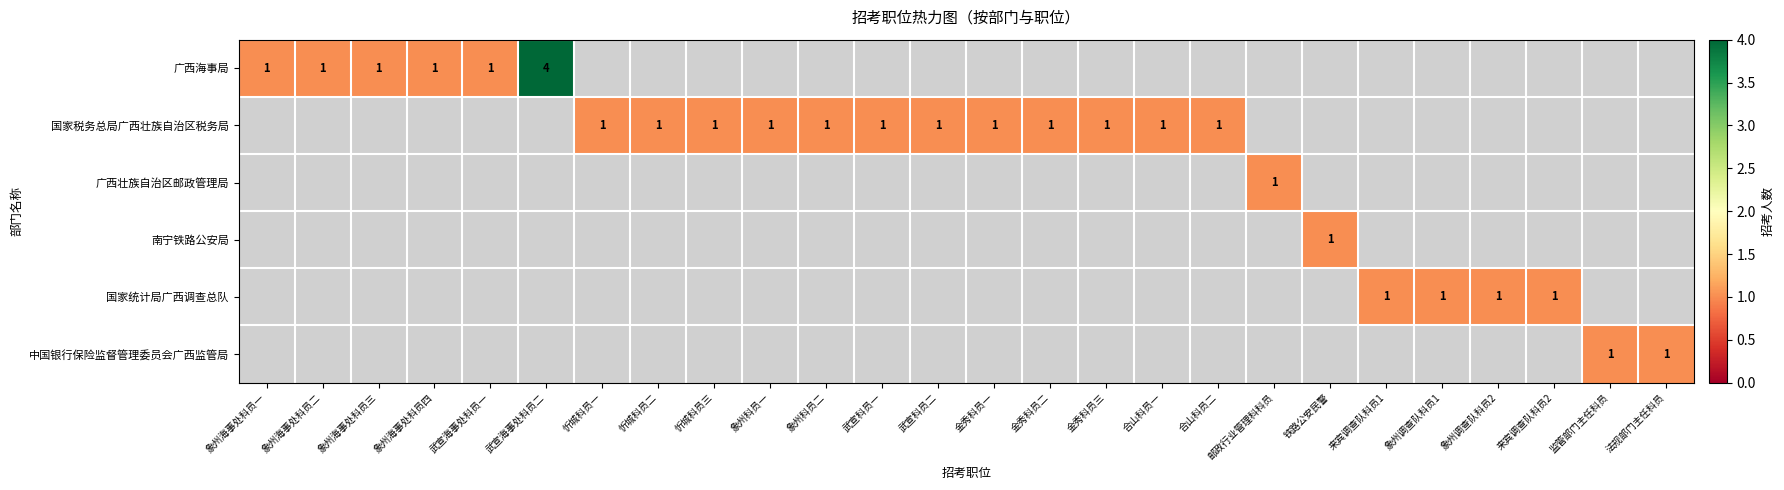

Rank the series by their maximum value, from lowest to highest.

广西海事局, 国家税务总局广西壮族自治区税务局, 广西壮族自治区邮政管理局, 南宁铁路公安局, 国家统计局广西调查总队, 中国银行保险监督管理委员会广西监管局